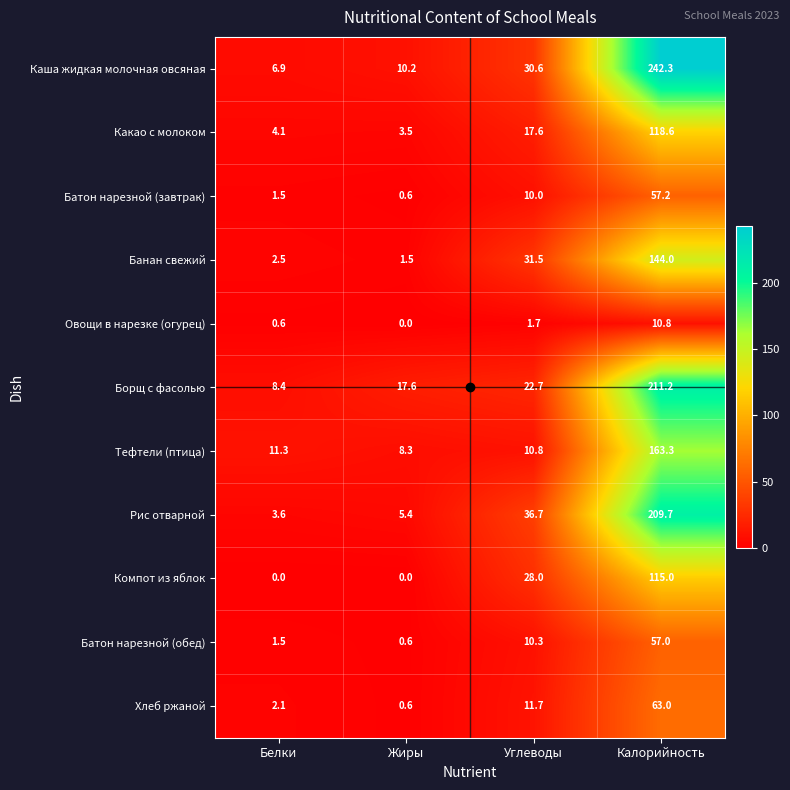

At which label is Батон нарезной (завтрак) closest to 28?

Углеводы